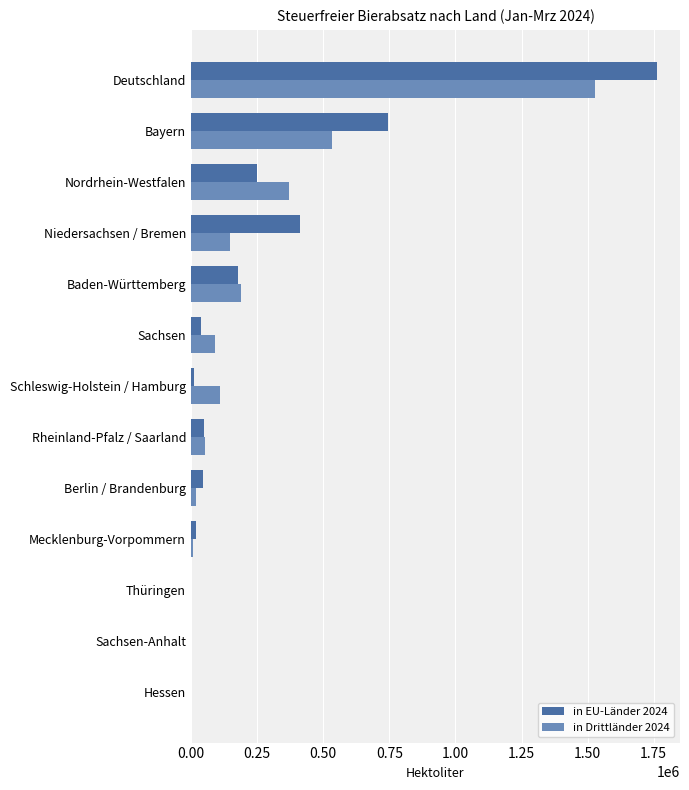

What is the sum of all in Drittländer 2024 values?

3047822.2